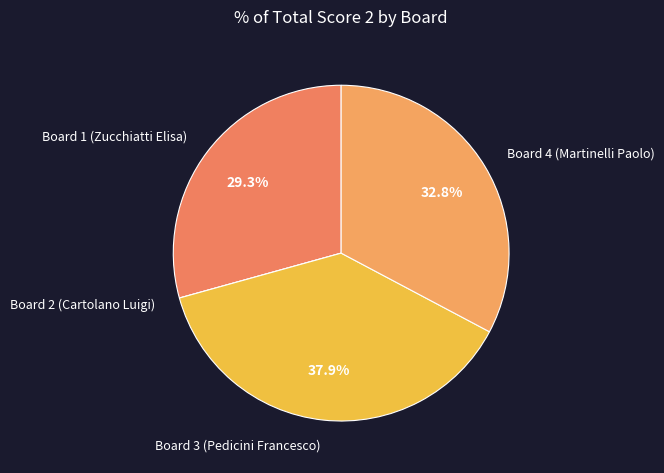

Which category has the biggest portion of the pie?

Board 3 (Pedicini Francesco)